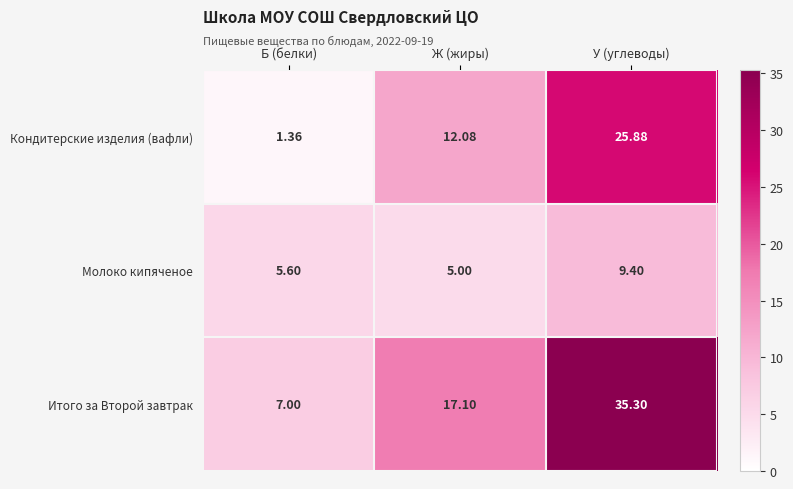

Which category has the highest value in the Кондитерские изделия (вафли) series?

У (углеводы)